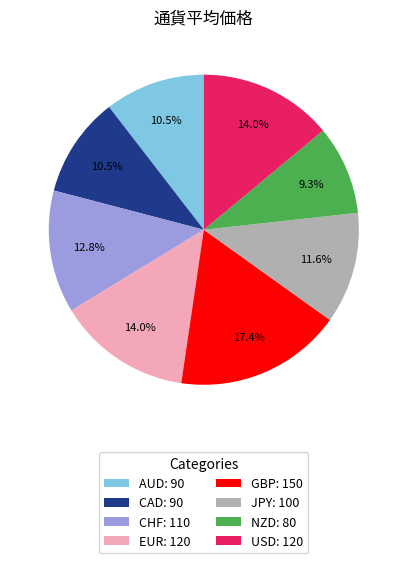

The CHF slice represents 13% of the pie. True or false?

True